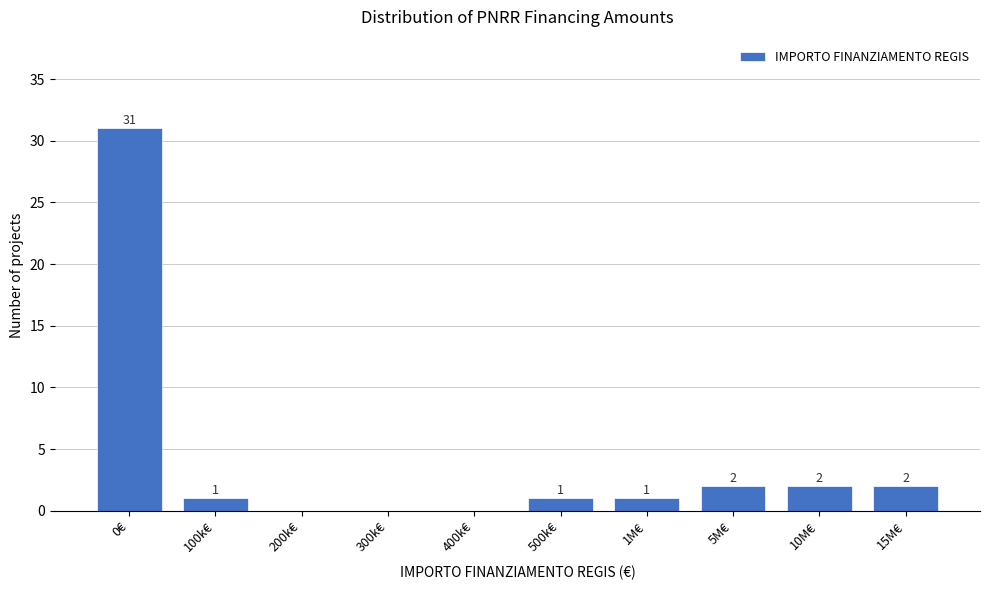

Reading left to right, extract all data points from this chart.

0€=31	100k€=1	200k€=0	300k€=0	400k€=0	500k€=1	1M€=1	5M€=2	10M€=2	15M€=2